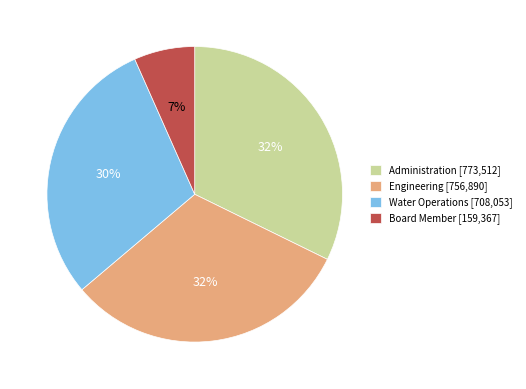

To the nearest percent, what is the average slice percentage?

25%